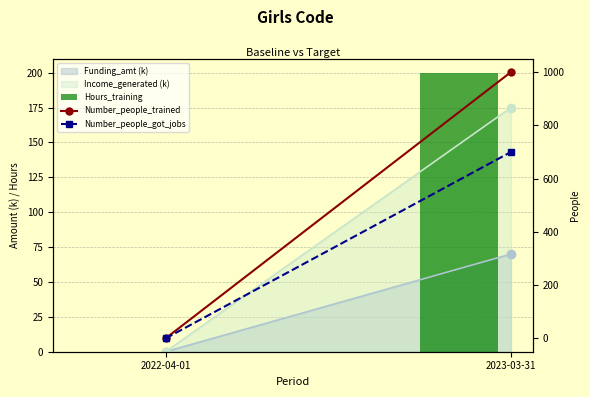

Which series has the largest range (max minus min)?

Number_people_trained